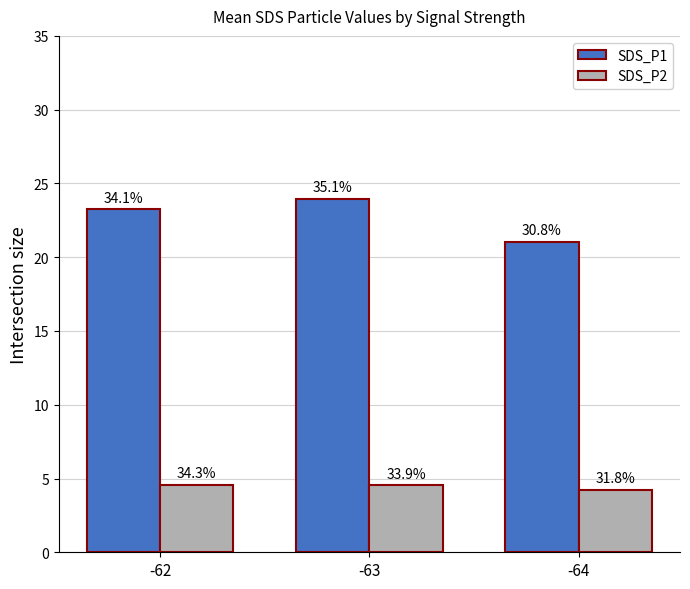

How many bars are there in total?

6